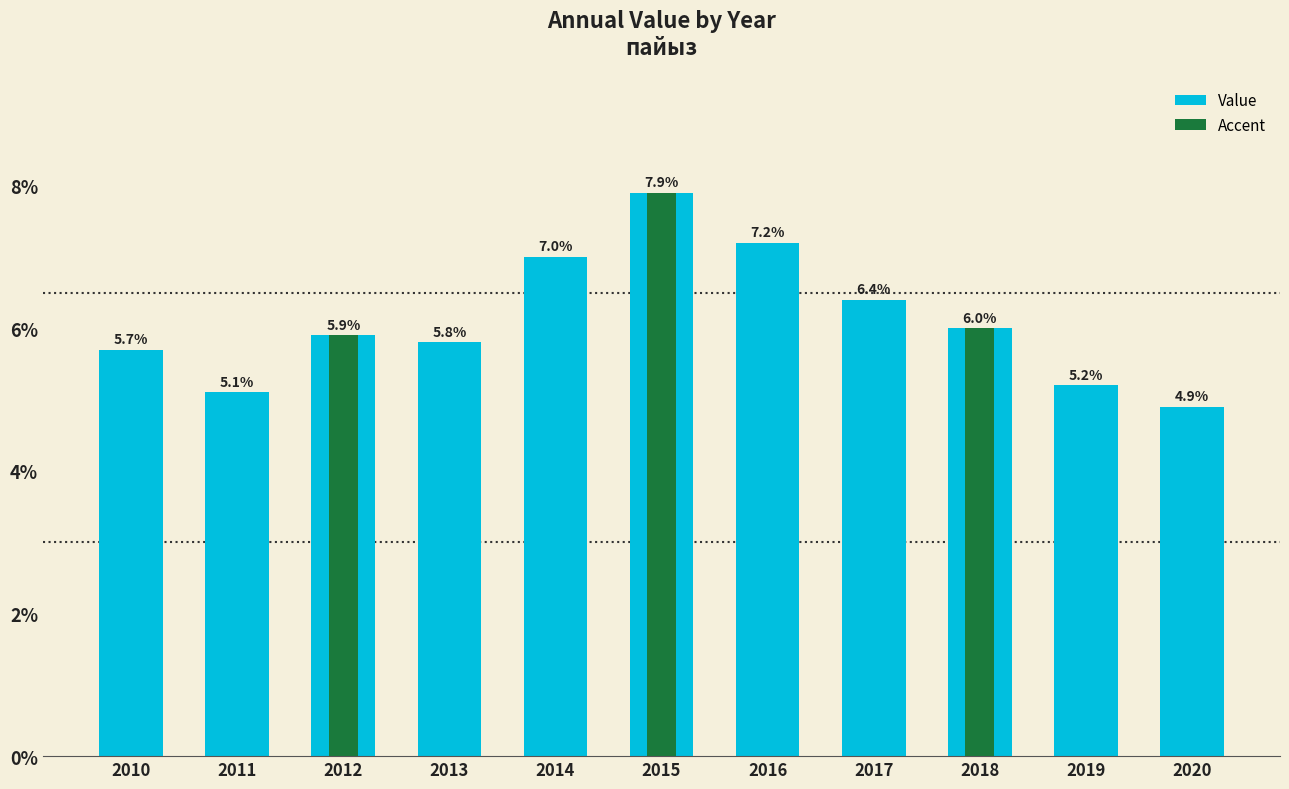

Rank the categories by value from highest to lowest.

2015, 2016, 2014, 2017, 2018, 2012, 2013, 2010, 2019, 2011, 2020